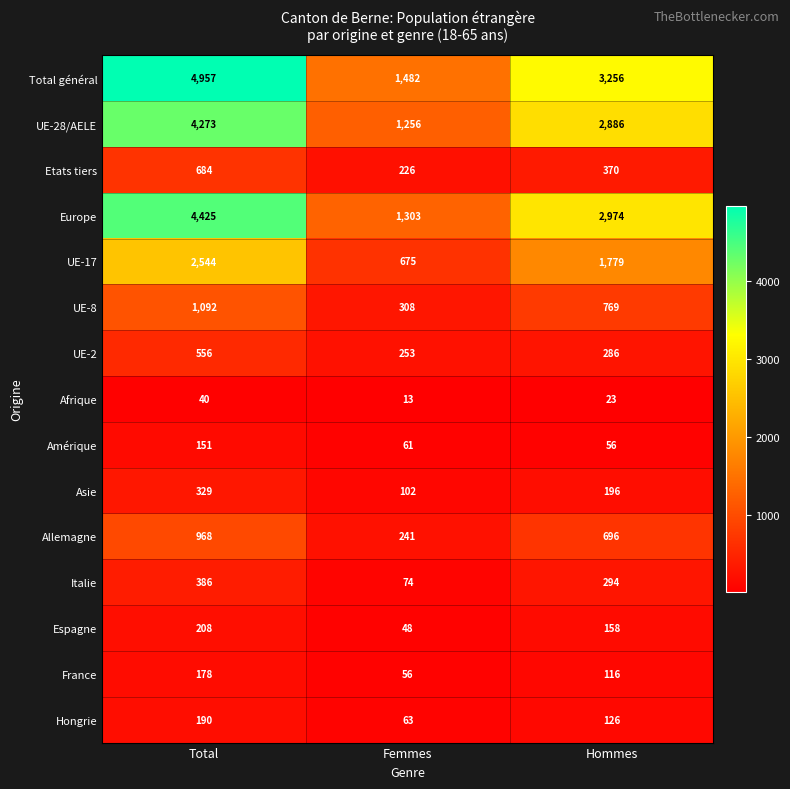

Count the Italie values in the range 74 to 386.

3